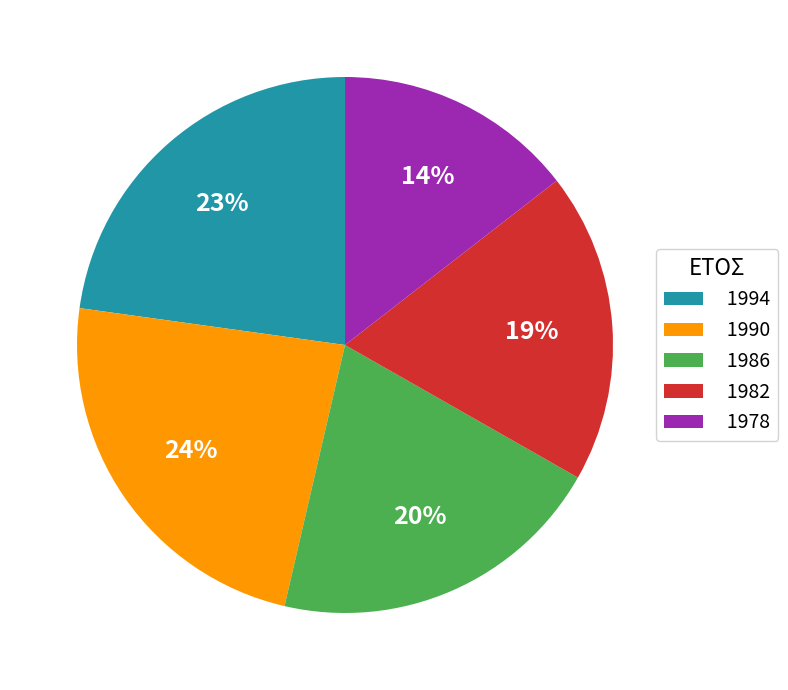

The 1994 slice represents 9% of the pie. True or false?

False